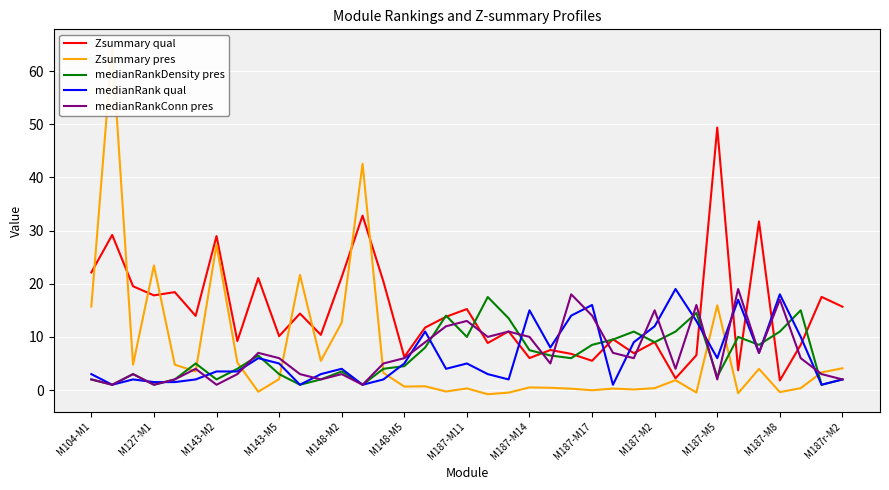

What position from the right is 16?

21